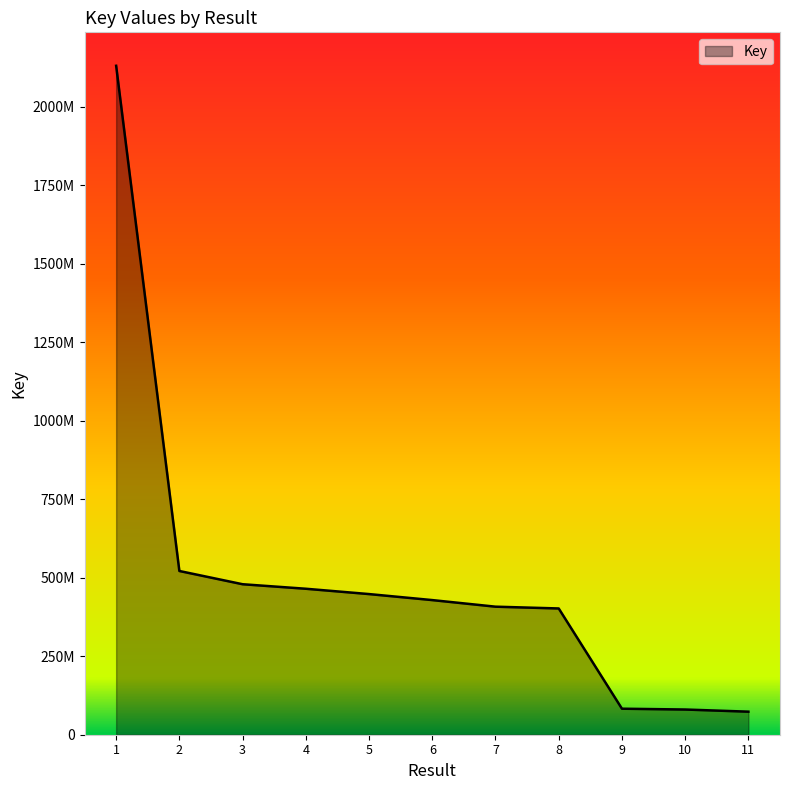

What is the difference between the second highest and second lowest values?

441045516